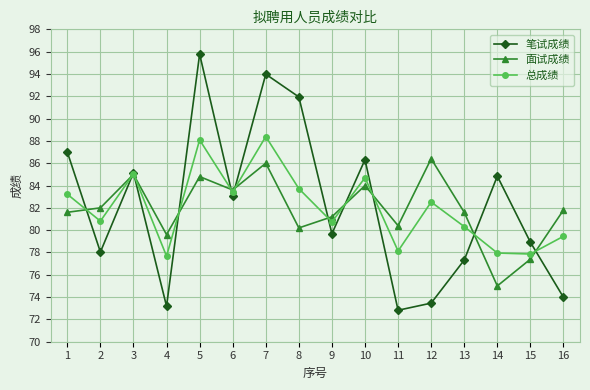

Is the value of 笔试成绩 at 16 greater than the value of 面试成绩 at 11?

No